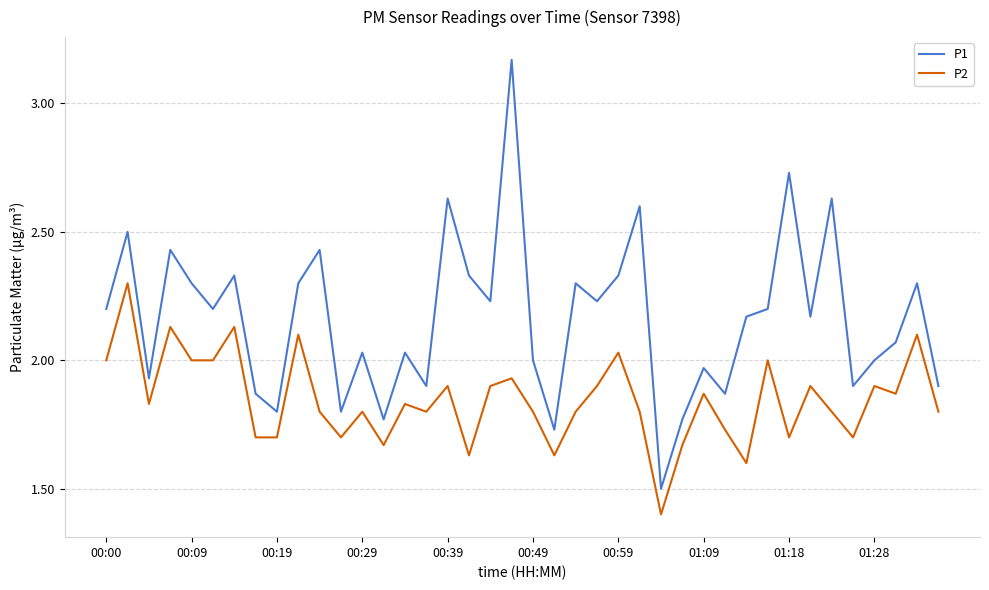

What are all the series names shown in the legend?

P1, P2